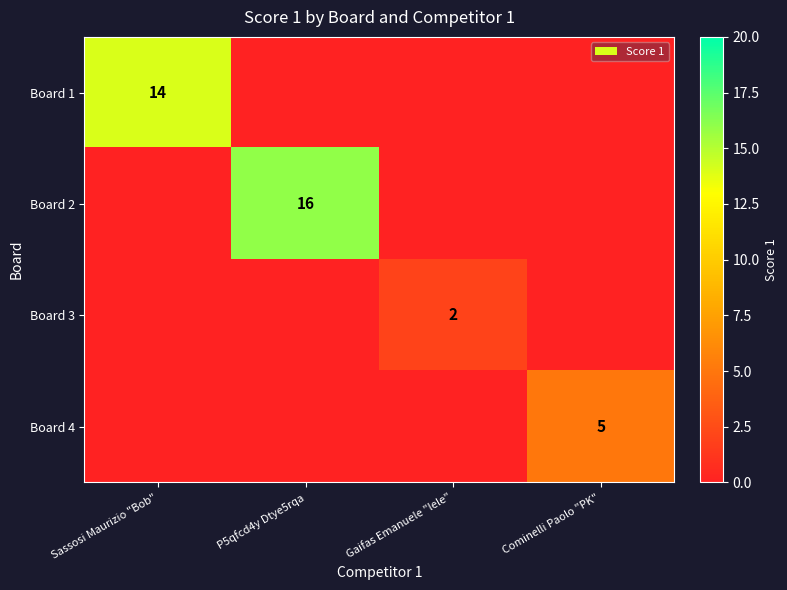

Is it true that Board 4 equals 2 at Cominelli Paolo "PK"?

False